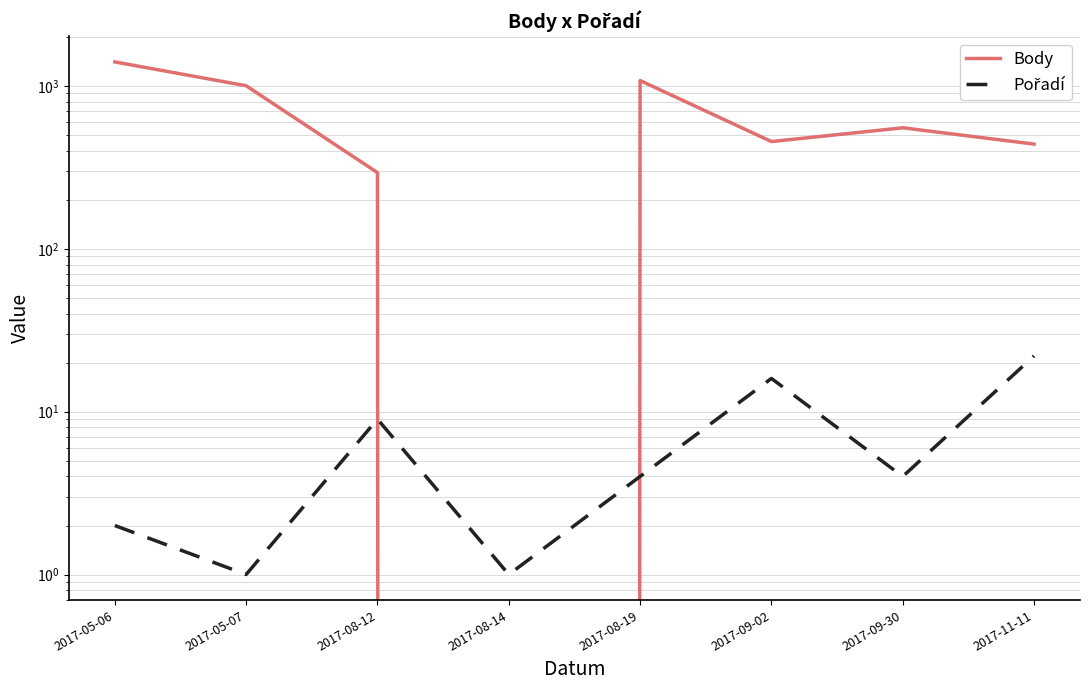

How many intersections are there between Body and Pořadí?

2